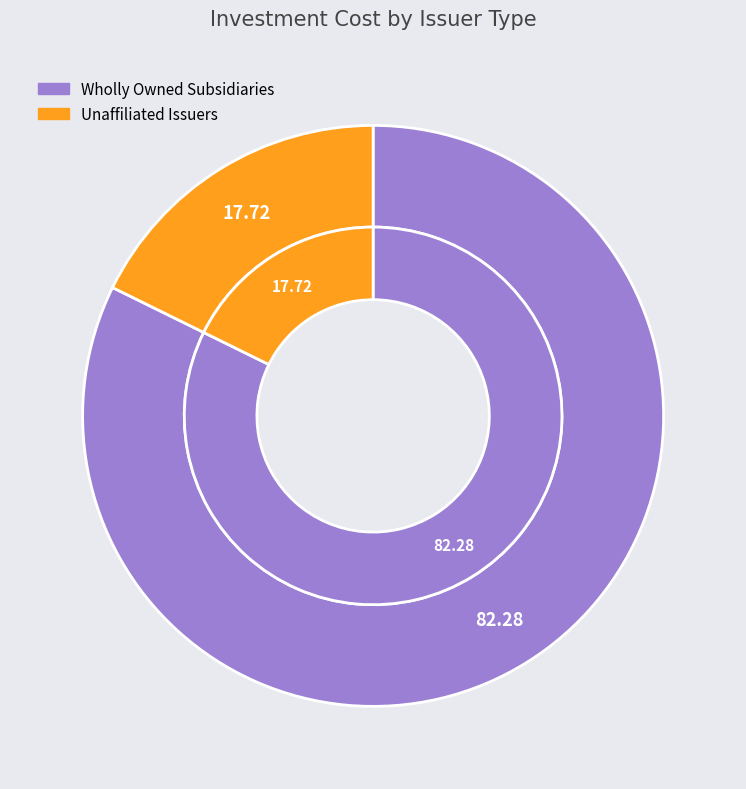

Does Unaffiliated Issuers account for over 50% of the chart?

No